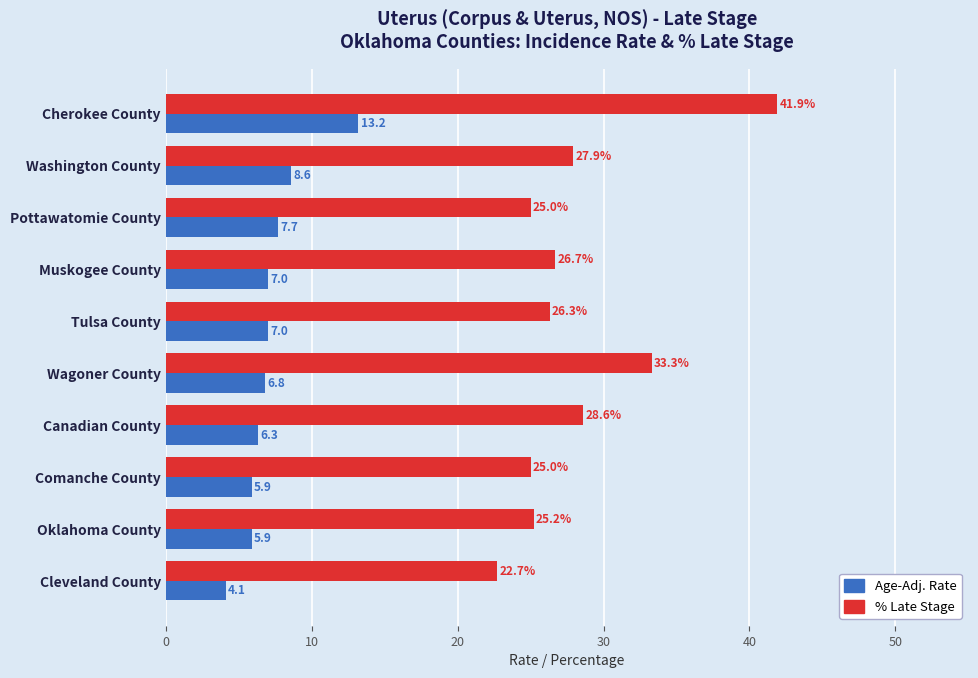

What is the greatest value displayed?

41.9